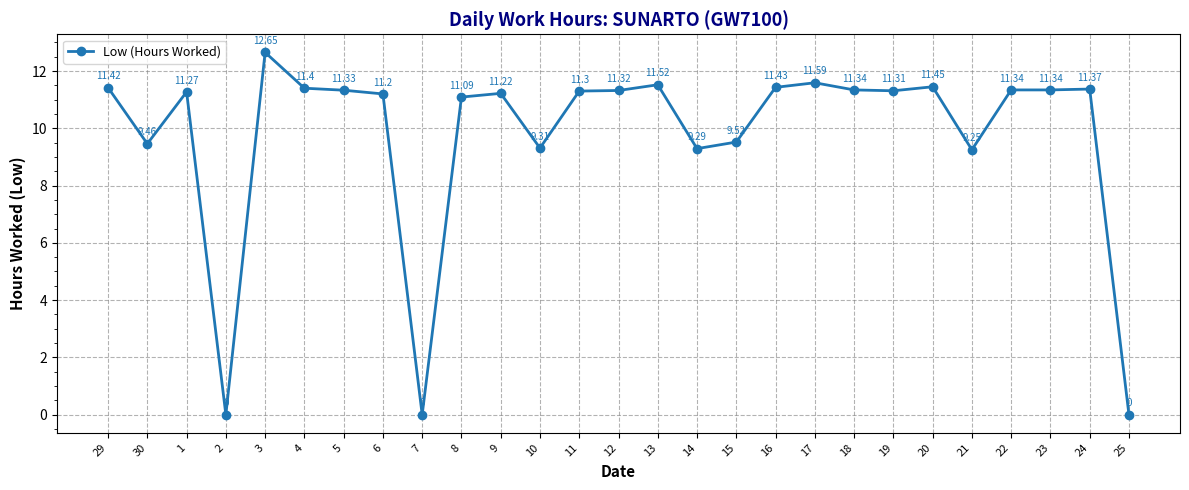

What is the ratio of the value at 23 to the value at 12?

1.0